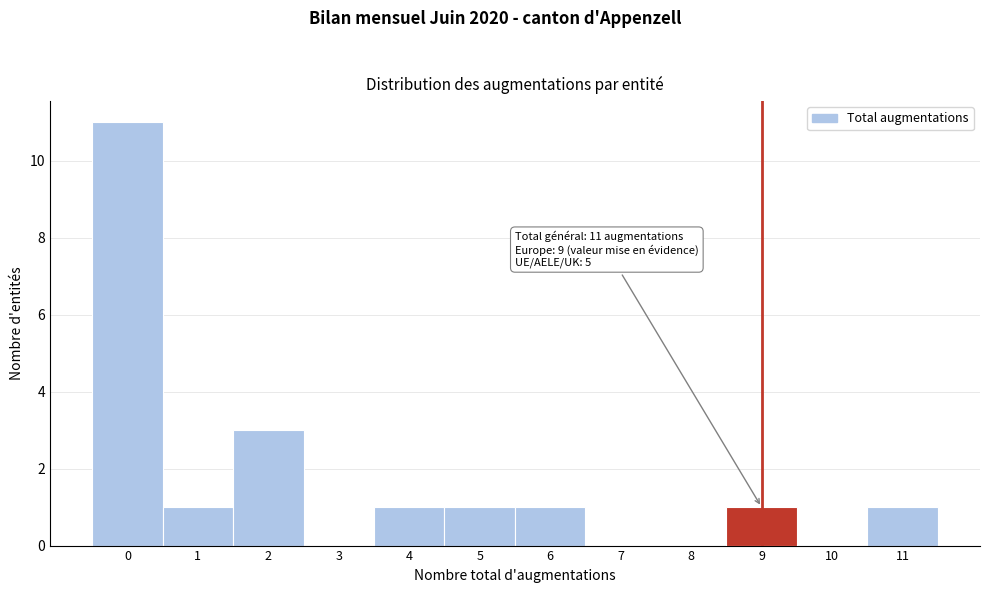

Reading right to left, list all the values displayed in this chart.

11=1	10=0	9=1	8=0	7=0	6=1	5=1	4=1	3=0	2=3	1=1	0=11